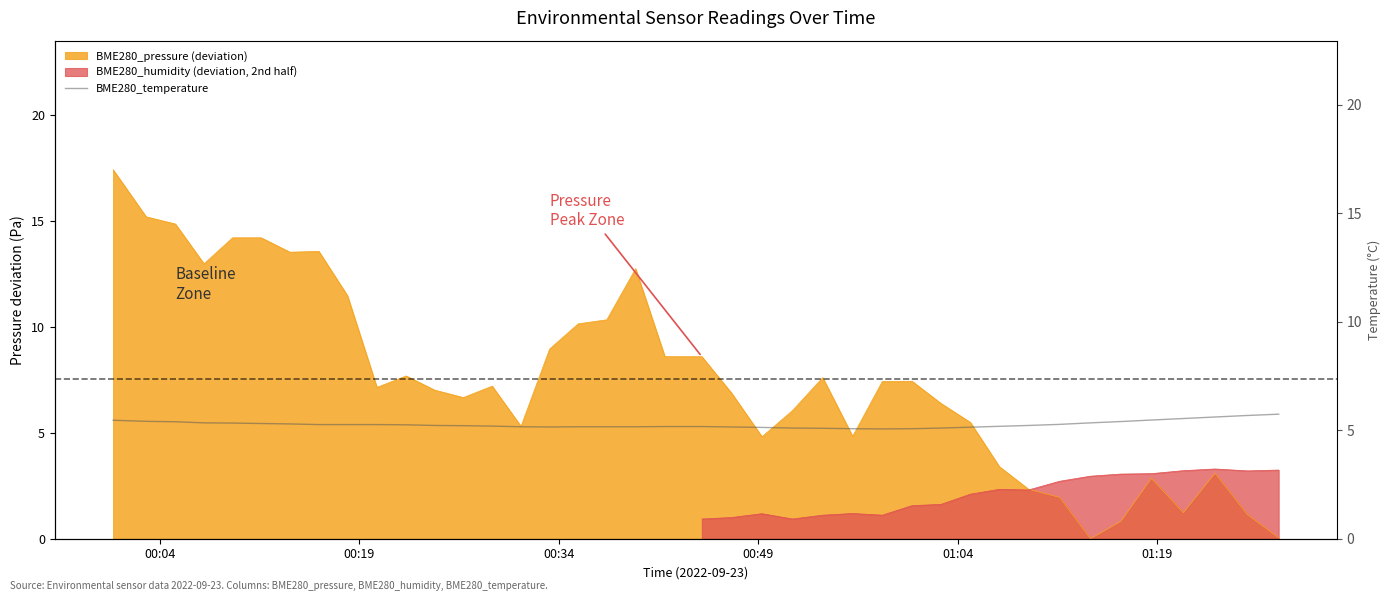

What is the maximum value for BME280_pressure (deviation)?

17.4